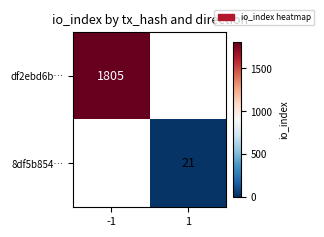

The df2ebd6b… series shows 1805 at -1. True or false?

True